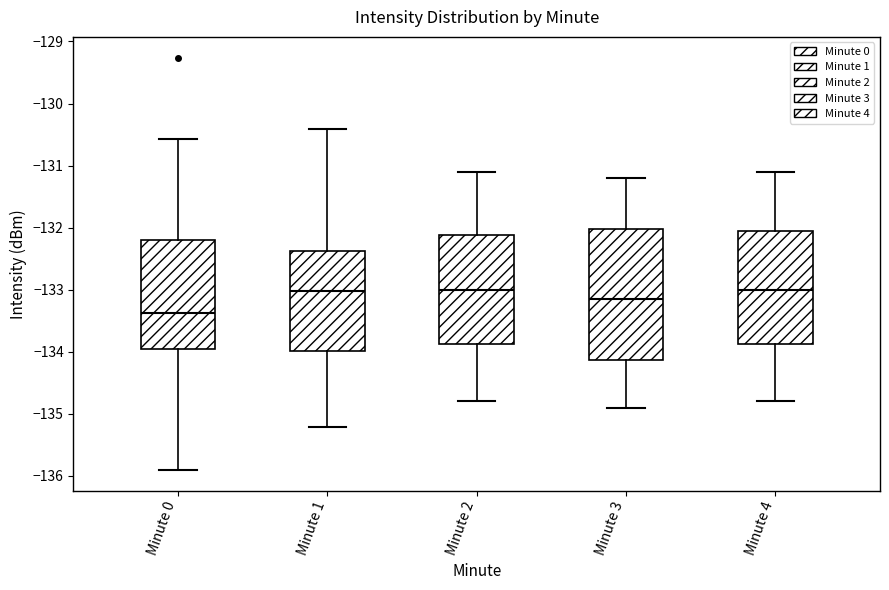

Reading left to right, read every box against the y-axis: the position of its median line, the range the box covers, and the ends of its whiskers. The values are not printed on the chart, so give them approximately, as read against the axis.

Minute 0: median -133.4, box -134.0 to -132.2, whiskers -135.9 to -130.6
Minute 1: median -133.0, box -134.0 to -132.4, whiskers -135.2 to -130.4
Minute 2: median -133.0, box -133.9 to -132.1, whiskers -134.8 to -131.1
Minute 3: median -133.1, box -134.1 to -132.0, whiskers -134.9 to -131.2
Minute 4: median -133.0, box -133.9 to -132.0, whiskers -134.8 to -131.1